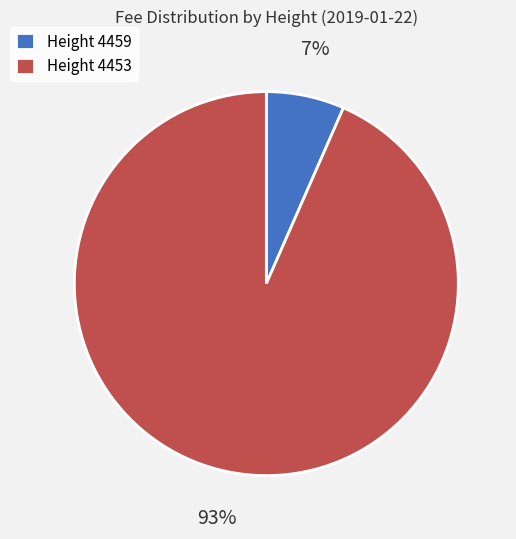

Rank the categories by value from lowest to highest.

Height 4459, Height 4453